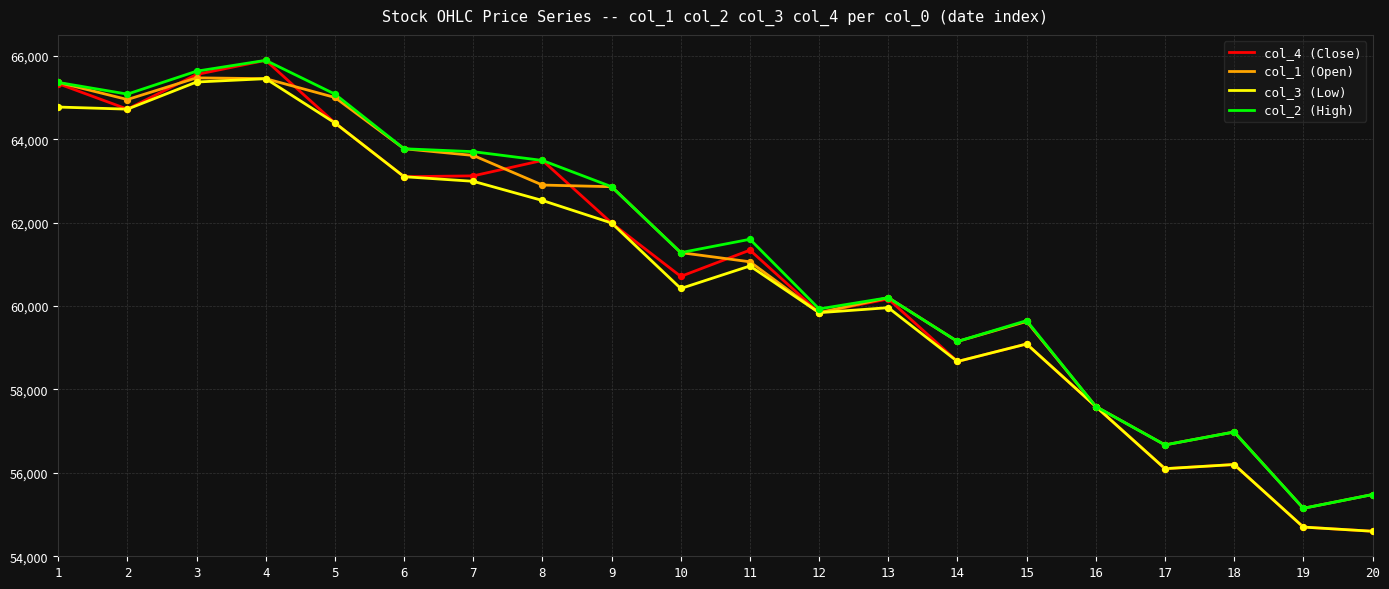

What is the total value across all series at 13?

240530